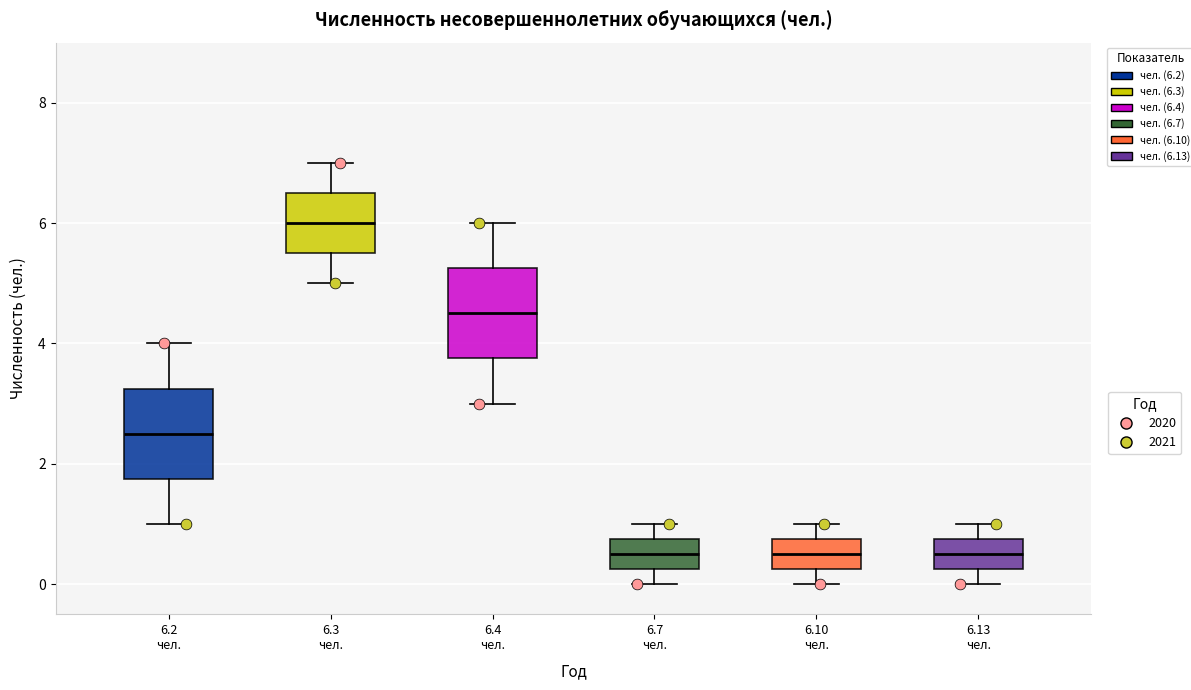

Reading left to right, transcribe this box plot: for each box, give where its median line is, the range the box spans, and where its two whiskers end, as read against the y-axis. The values are not printed on the chart, so give them approximately, as read against the axis.

6.2 чел.: median 2.6, box 1.8 to 3.2, whiskers 1.0 to 4.0
6.3 чел.: median 6.0, box 5.6 to 6.6, whiskers 5.0 to 7.0
6.4 чел.: median 4.6, box 3.8 to 5.2, whiskers 3.0 to 6.0
6.7 чел.: median 0.6, box 0.2 to 0.8, whiskers 0.0 to 1.0
6.10 чел.: median 0.6, box 0.2 to 0.8, whiskers 0.0 to 1.0
6.13 чел.: median 0.6, box 0.2 to 0.8, whiskers 0.0 to 1.0